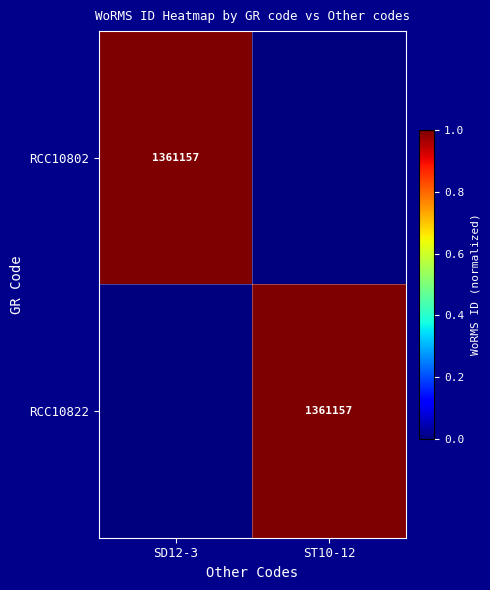

At which category does the chart reach its peak across all series?

SD12-3